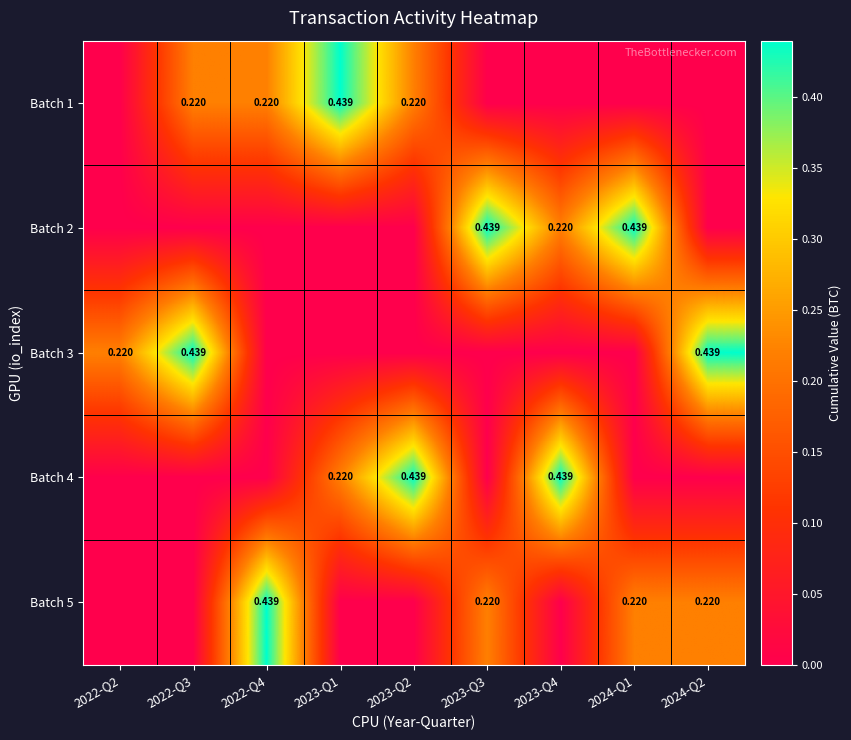

List the series in order of their peak value, lowest first.

Batch 1, Batch 2, Batch 3, Batch 4, Batch 5